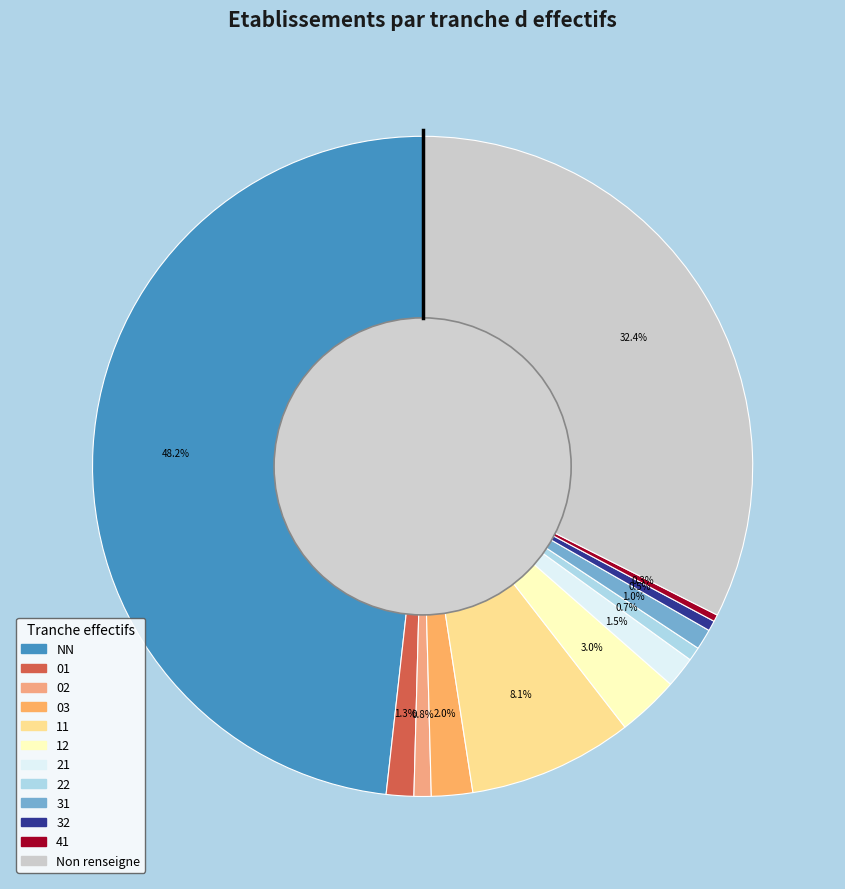

Count the number of slices in the pie.

12